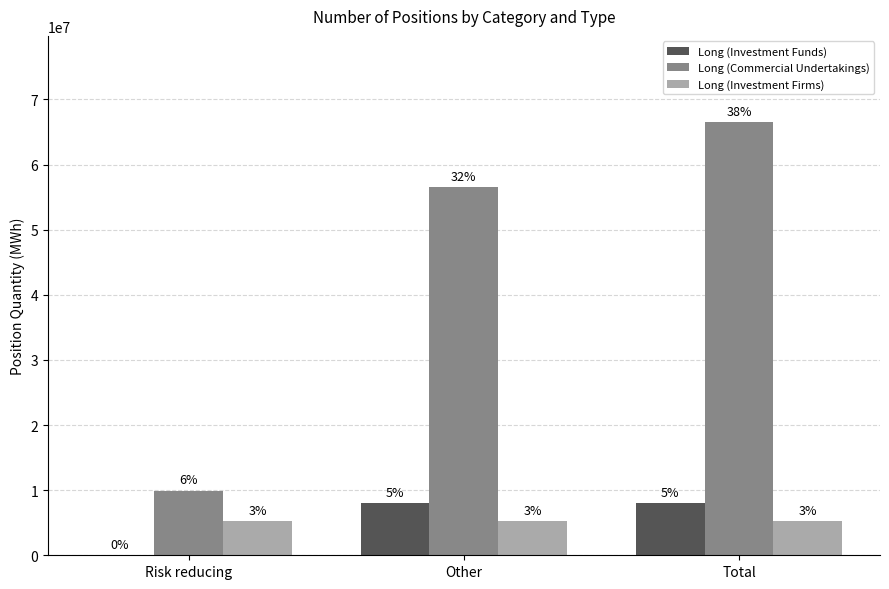

What position from the right is Total?

1